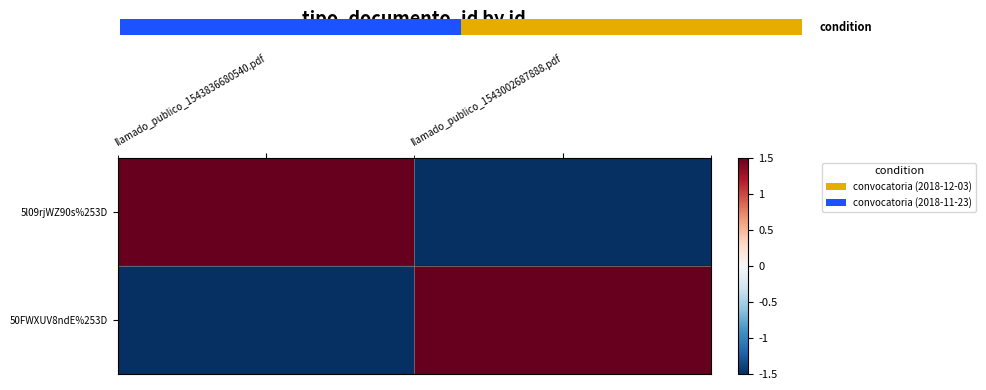

Between llamado_publico_1543836680540.pdf and llamado_publico_1543002687888.pdf, which series saw the biggest shift?

5l09rjWZ90s%253D